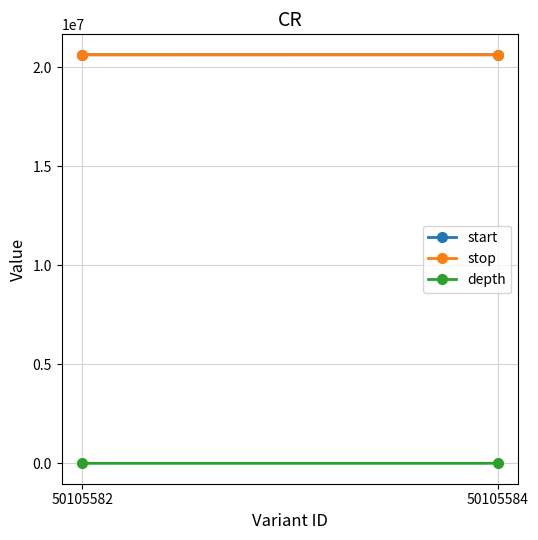

List the series in order of their peak value, highest first.

stop, start, depth